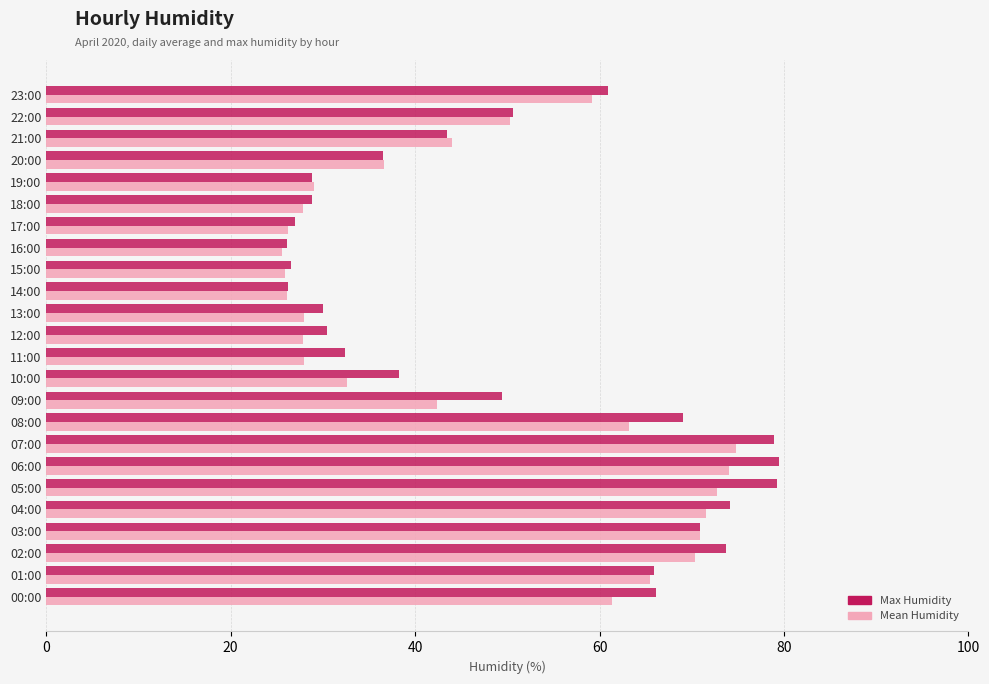

Rank the series by their maximum value, from highest to lowest.

Max Humidity, Mean Humidity